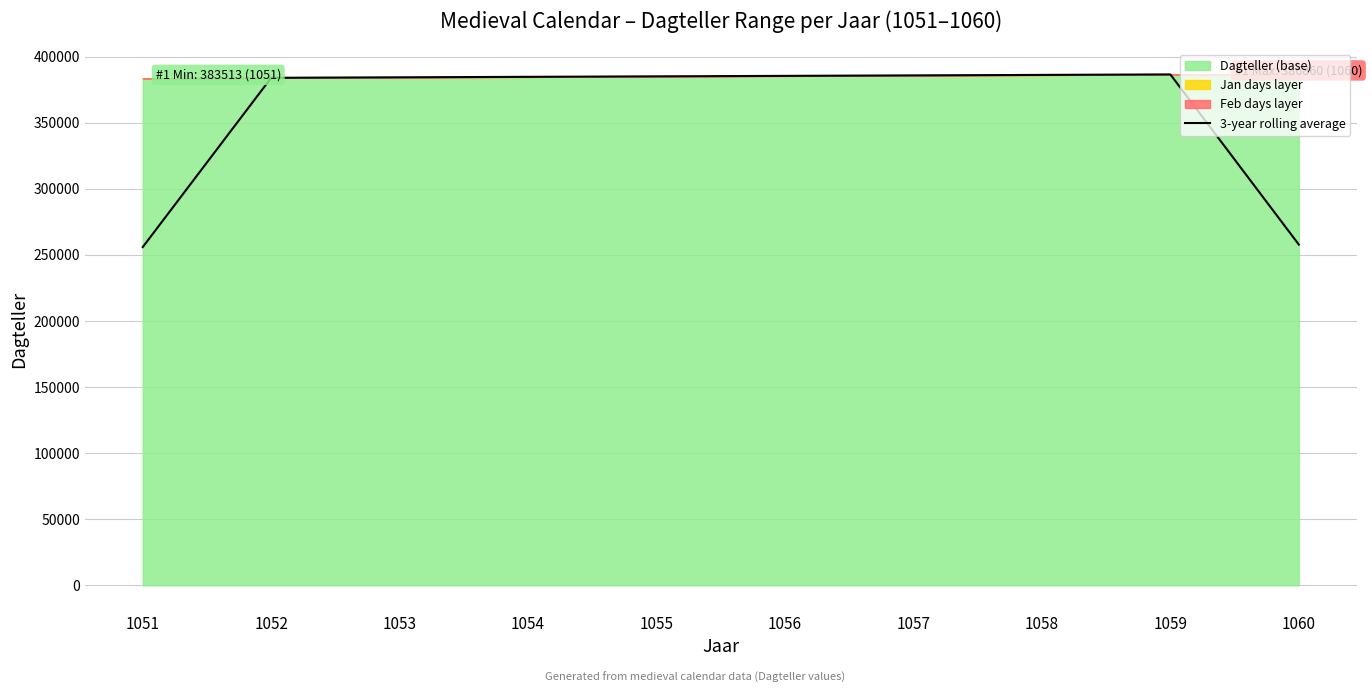

Where is the first local maximum?

1059